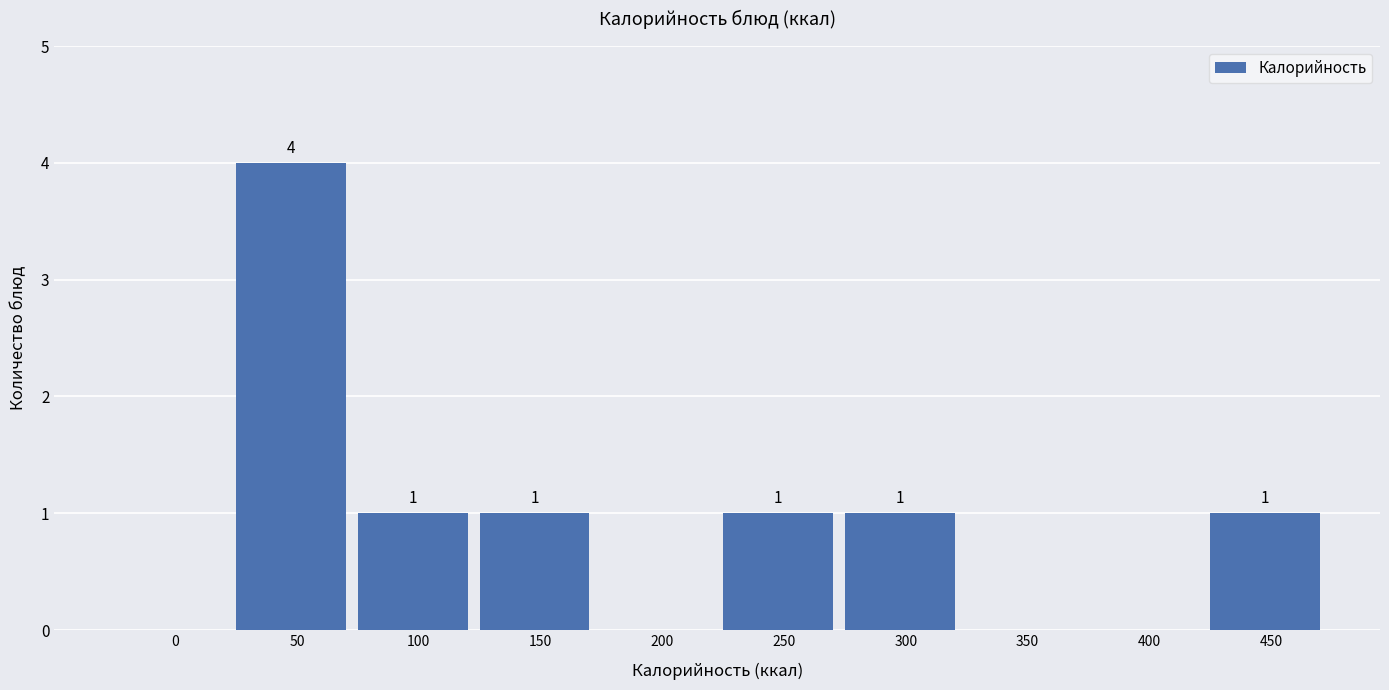

Reading right to left, what are all the values shown in this chart?

450=1	400=0	350=0	300=1	250=1	200=0	150=1	100=1	50=4	0=0